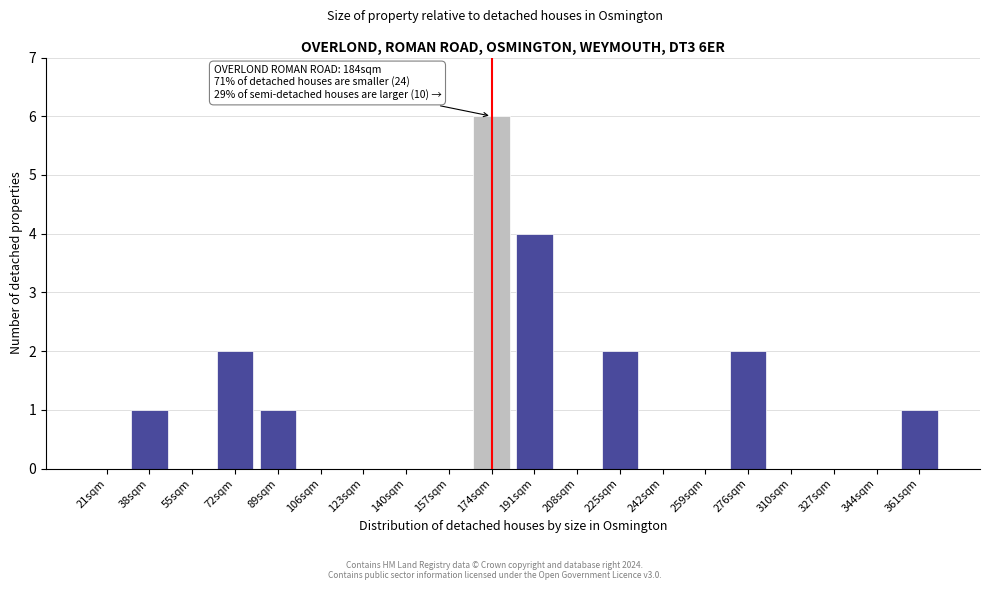

Reading left to right, transcribe all the data shown in this chart.

21sqm=0	38sqm=1	55sqm=0	72sqm=2	89sqm=1	106sqm=0	123sqm=0	140sqm=0	157sqm=0	174sqm=6	191sqm=4	208sqm=0	225sqm=2	242sqm=0	259sqm=0	276sqm=2	310sqm=0	327sqm=0	344sqm=0	361sqm=1